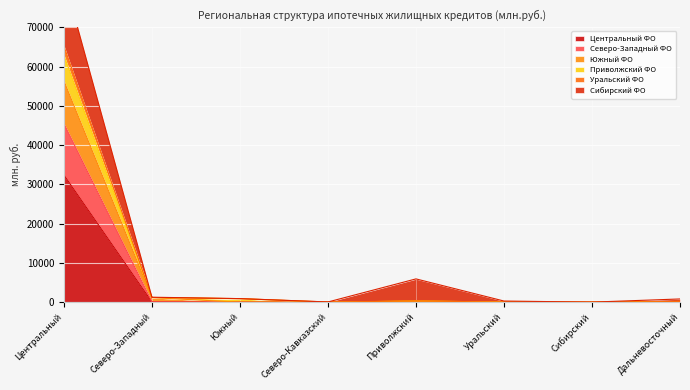

The Центральный ФО series shows 66 at Приволжский. True or false?

False